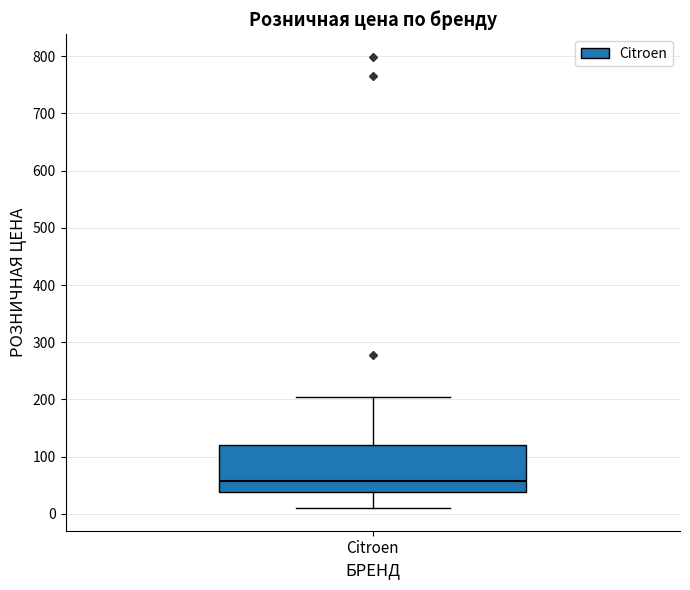

Read this box plot against the y-axis: the position of the median line, the range covered by the box, and the ends of both whiskers. The values are not printed on the chart, so give them approximately, as read against the axis.

median 60, box 40 to 120, whiskers 10 to 200